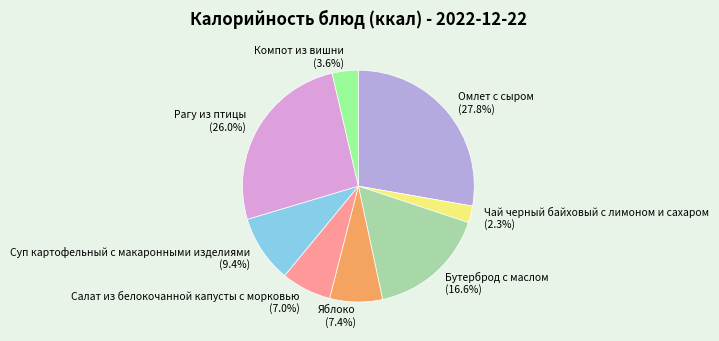

The Компот из вишни slice represents 4% of the pie. True or false?

True